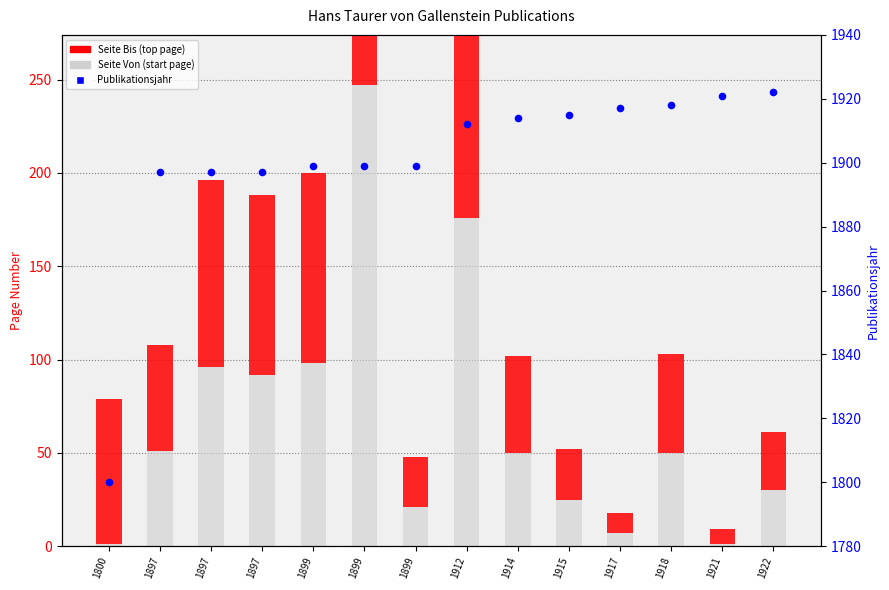

At how many categories does at least one series exceed 1272?

14